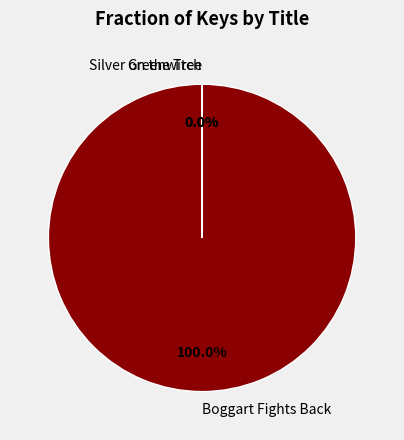

Which slice is the largest?

Boggart Fights Back